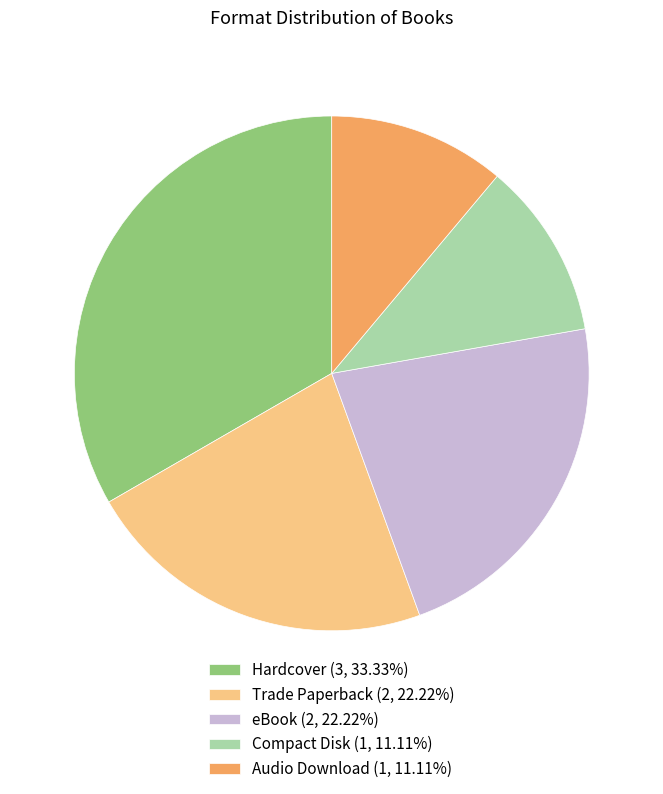

How many slices are in this pie chart?

5